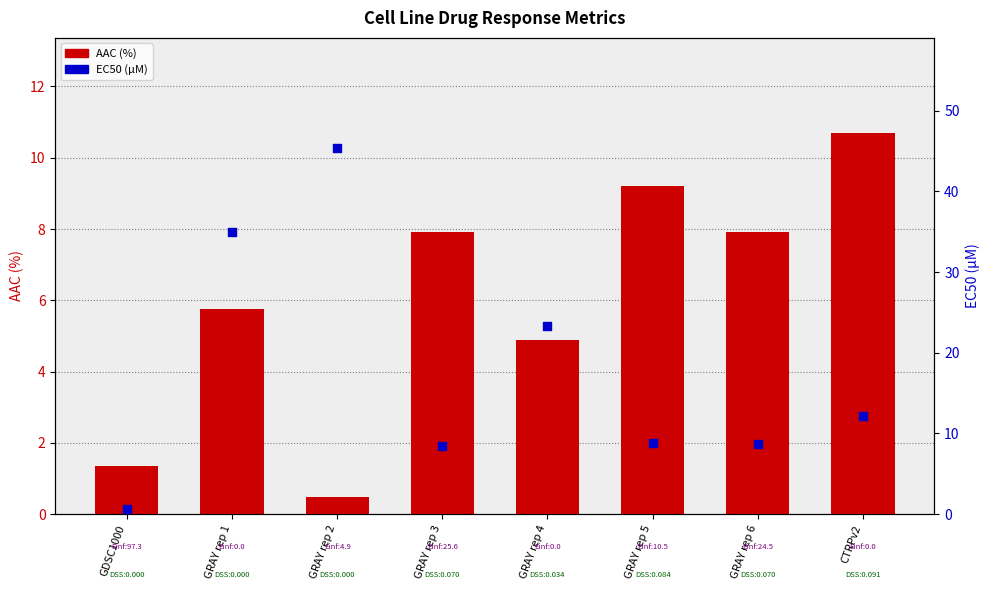

What are all the series names shown in the legend?

AAC (%), EC50 (µM)